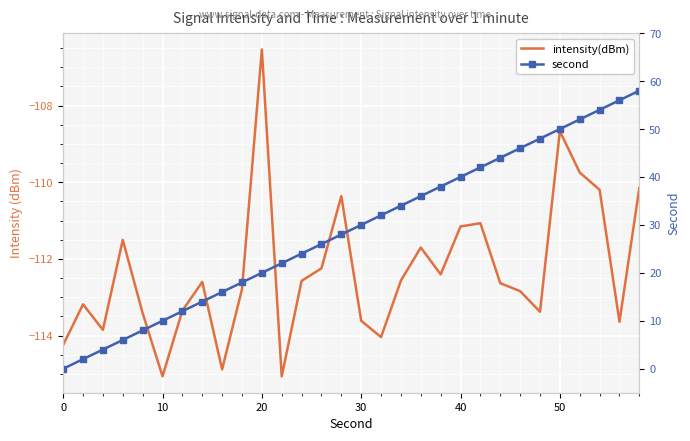

What is the smallest value displayed?

-115.1